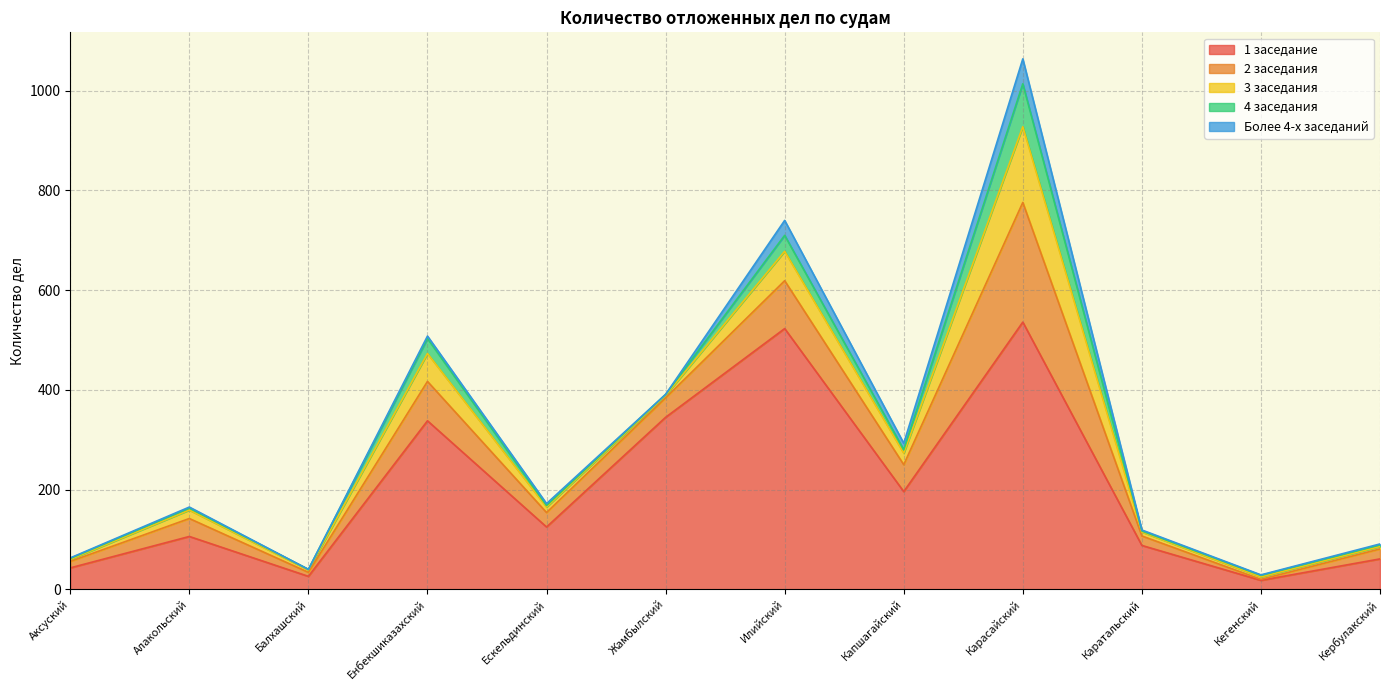

Which category has the lowest value in the 1 заседание series?

Кегенский